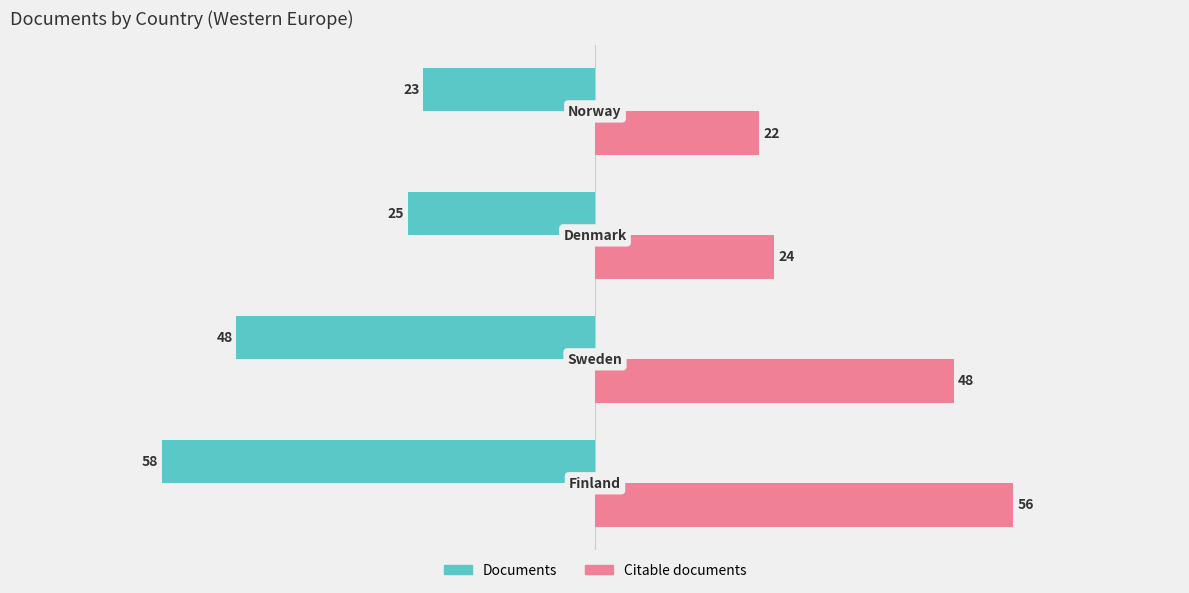

What is the average value of the Citable documents series?

38